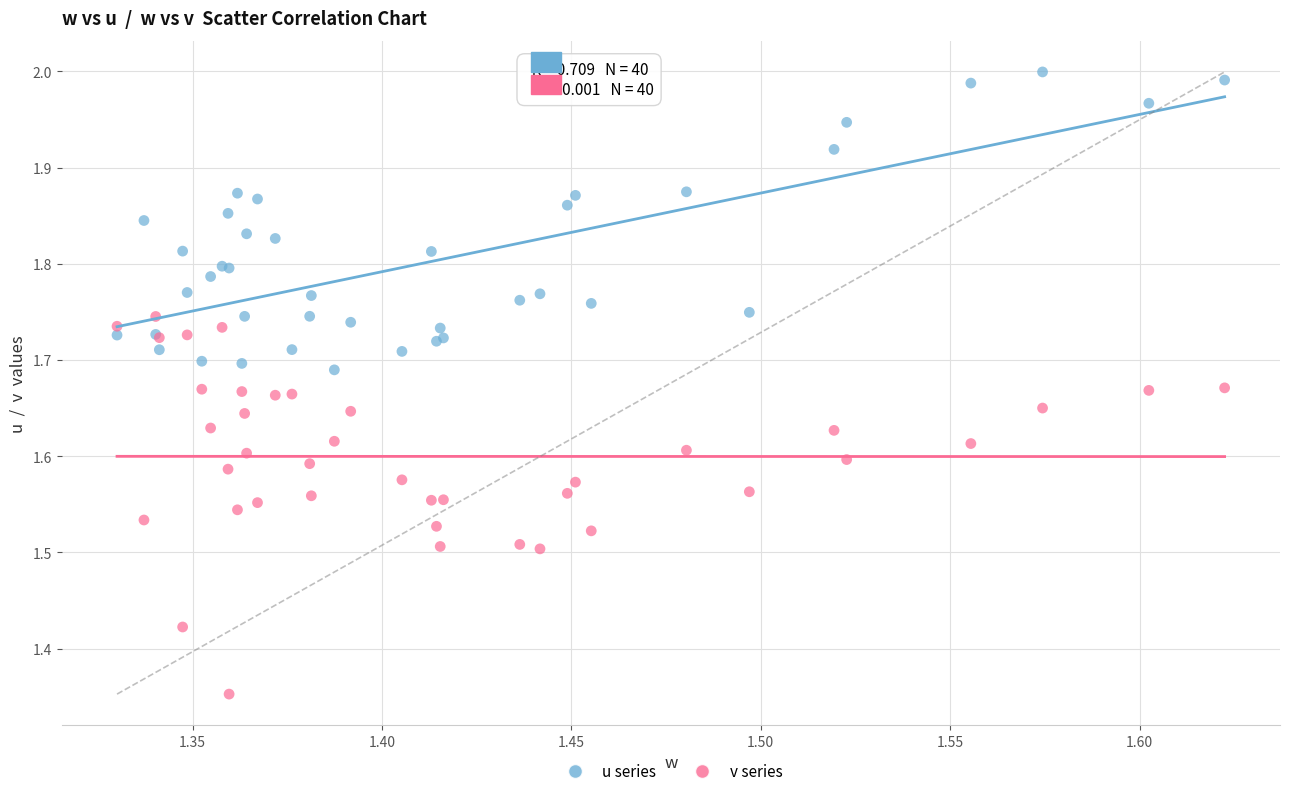

Which series has the largest Y range (max minus min)?

v series